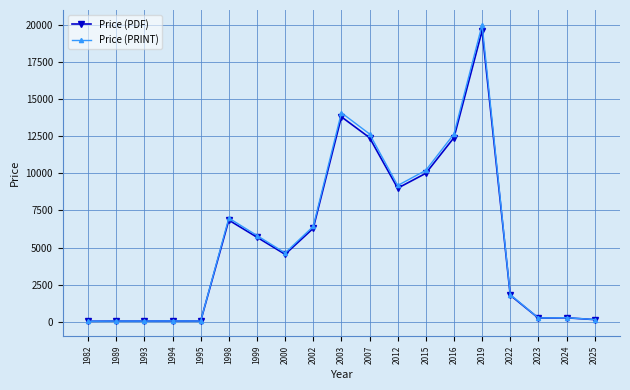

True or false: Price (PRINT) has more than 0 interior local peaks.

True